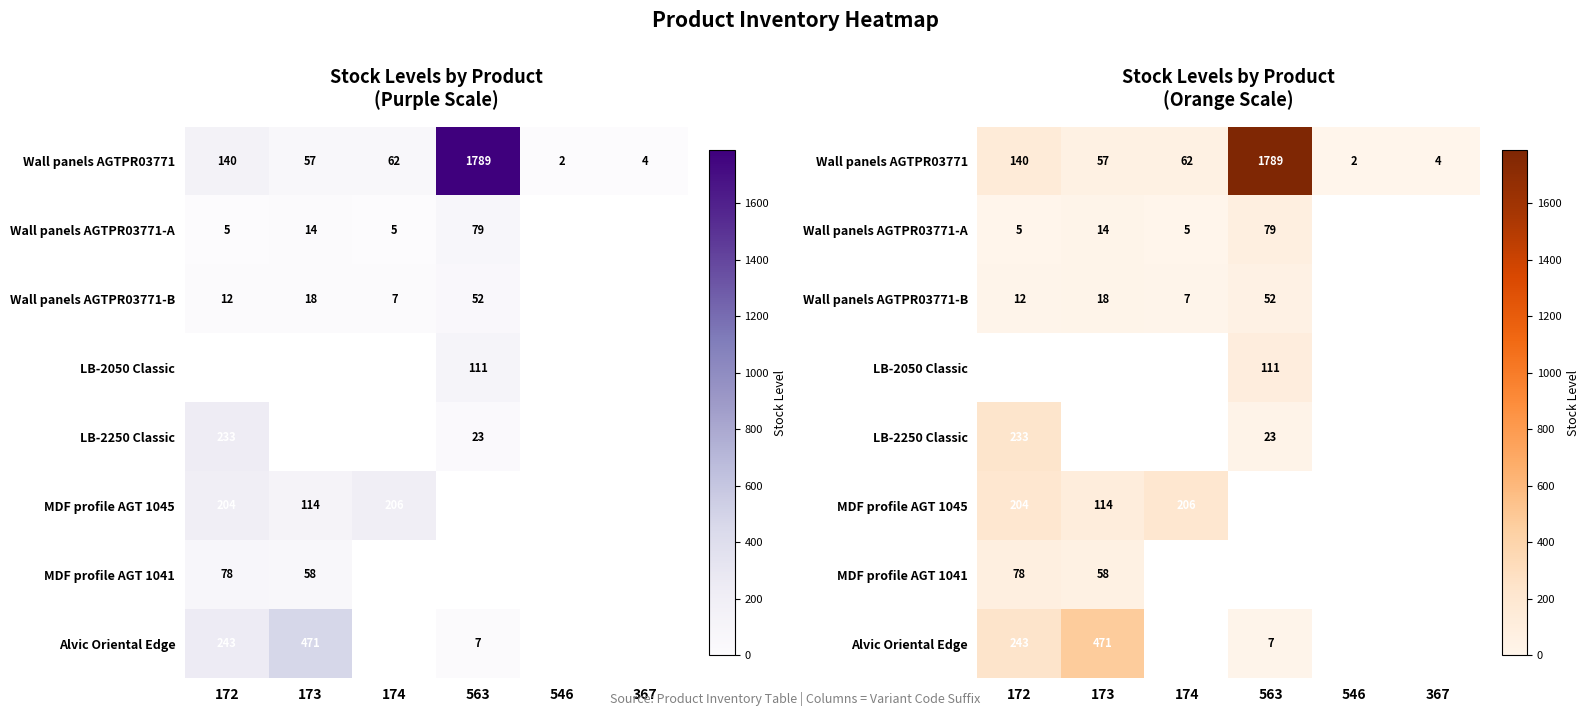

How many data points does each series have?

6